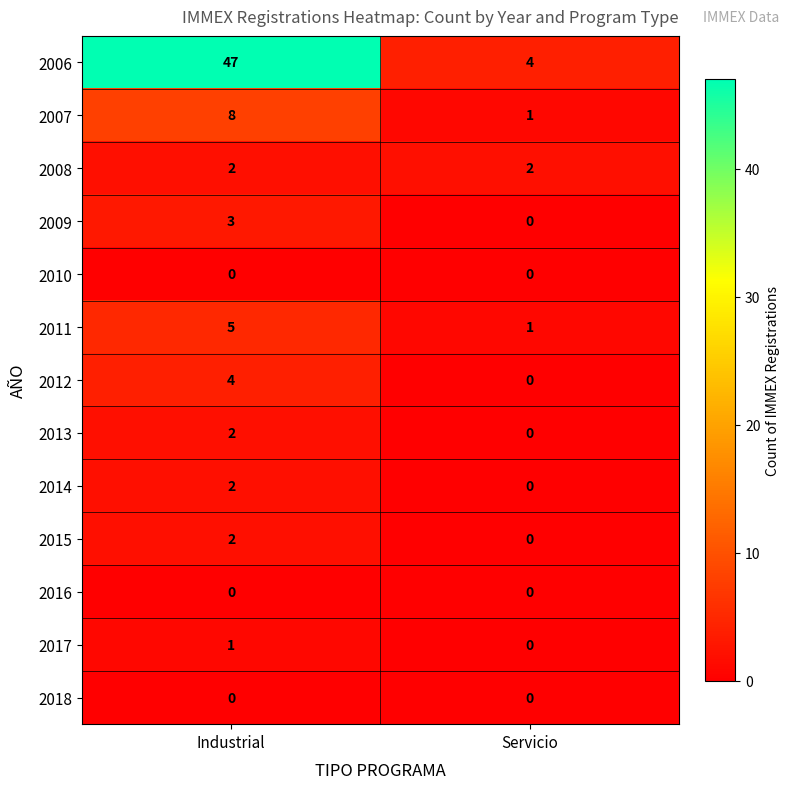

The value of 2008 at Servicio is 3. True or false?

False